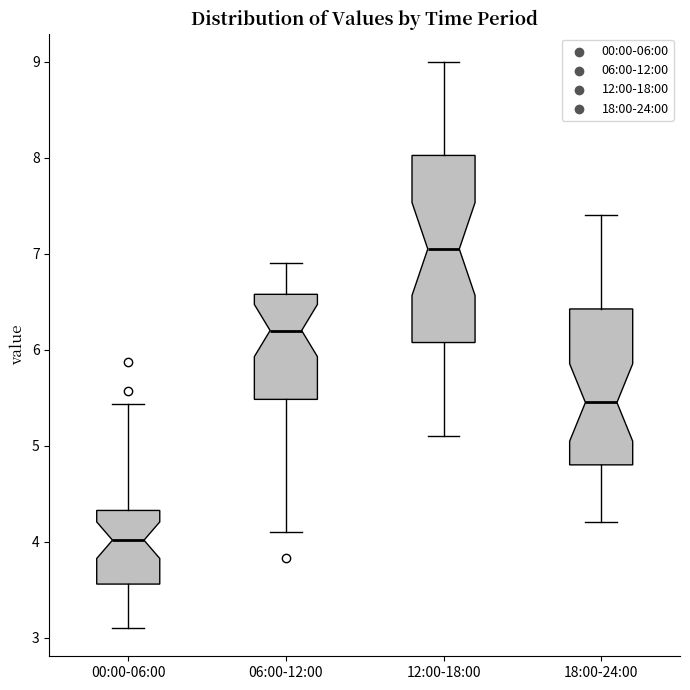

Where does the upper whisker of the box for 06:00-12:00 end on the y-axis? The values are not printed on the chart, so give them approximately, as read against the axis.

6.9